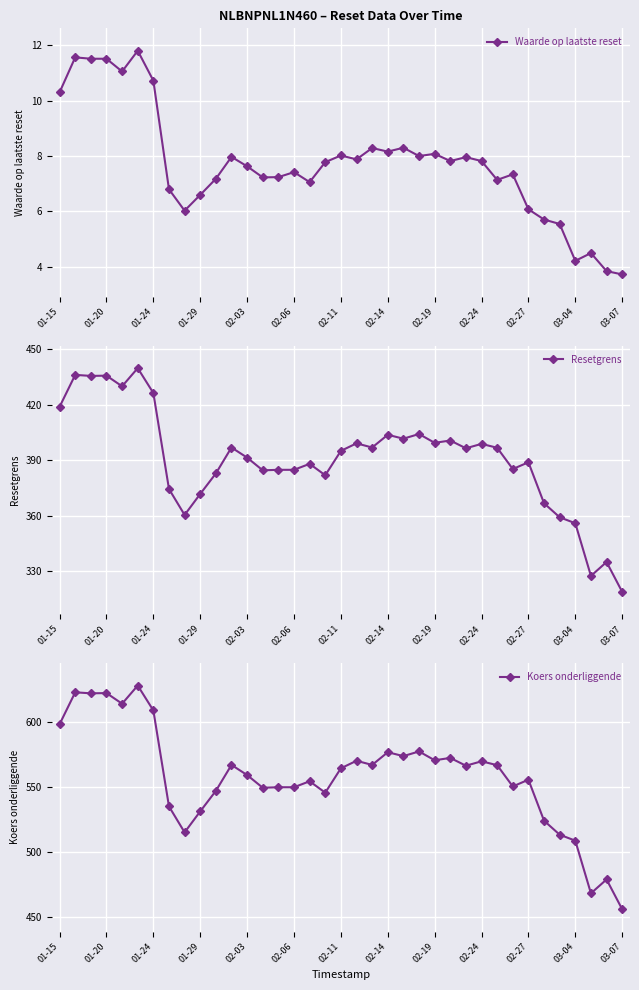

The value of Resetgrens at 31 is 582.7. True or false?

False